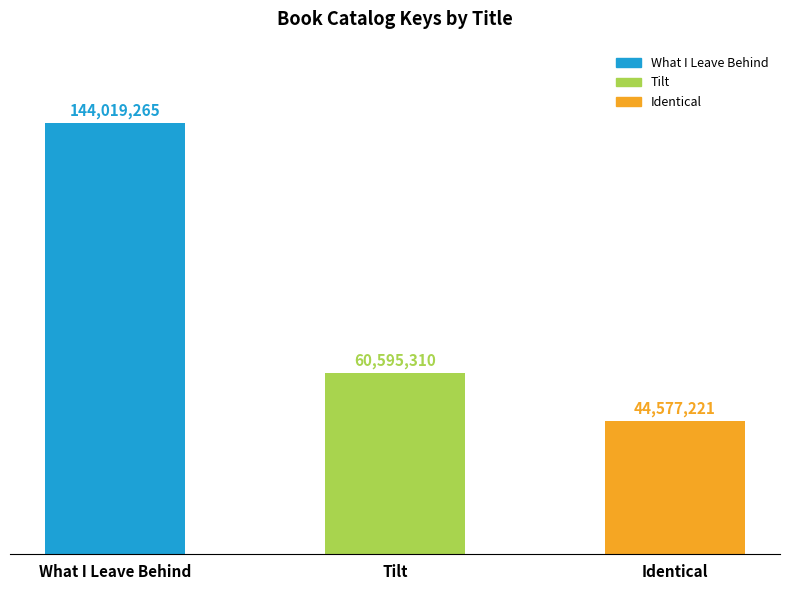

Are the bars horizontal?

No